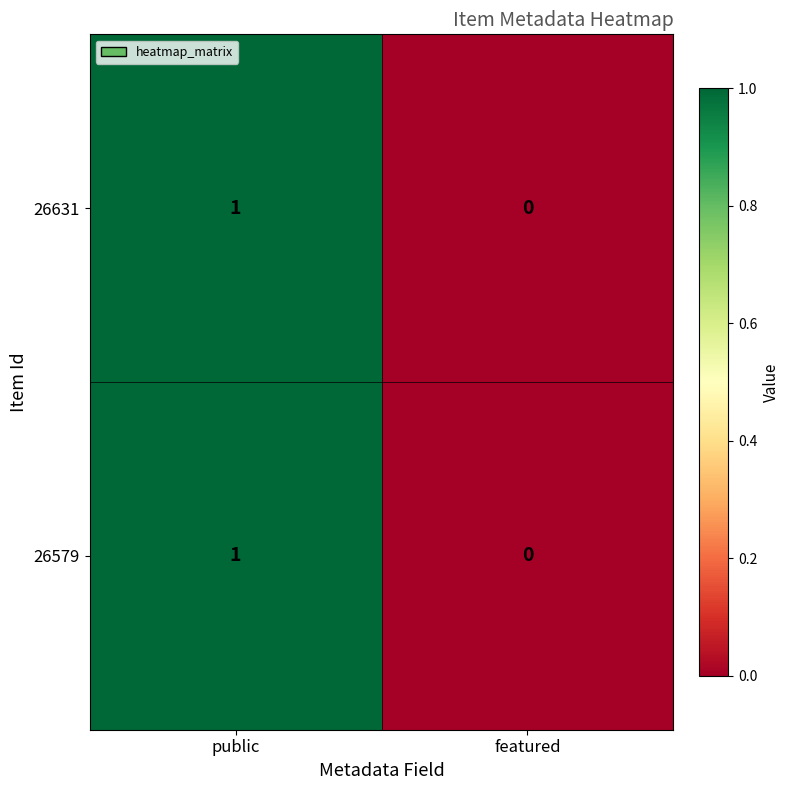

How many categories are shown in the chart?

2